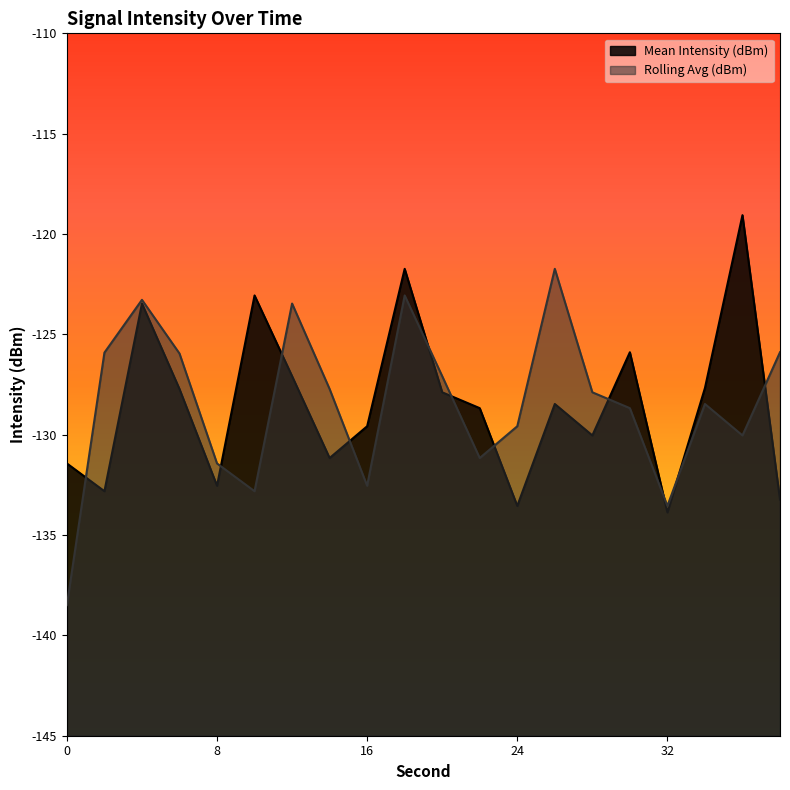

In Mean Intensity (dBm), how many points are lower than both neighbors (excluding endpoints)?

6